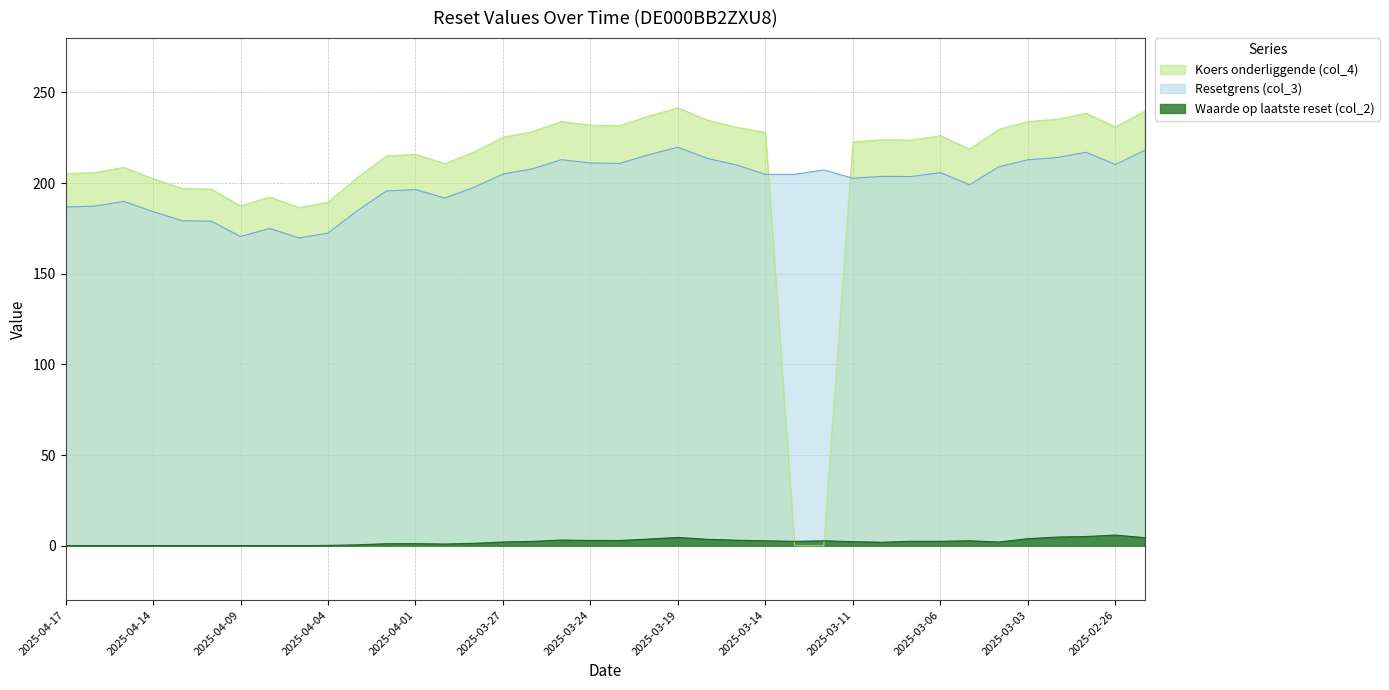

What is the sum of the Resetgrens (col_3) values at 2025-03-27 and 2025-04-16?

392.3